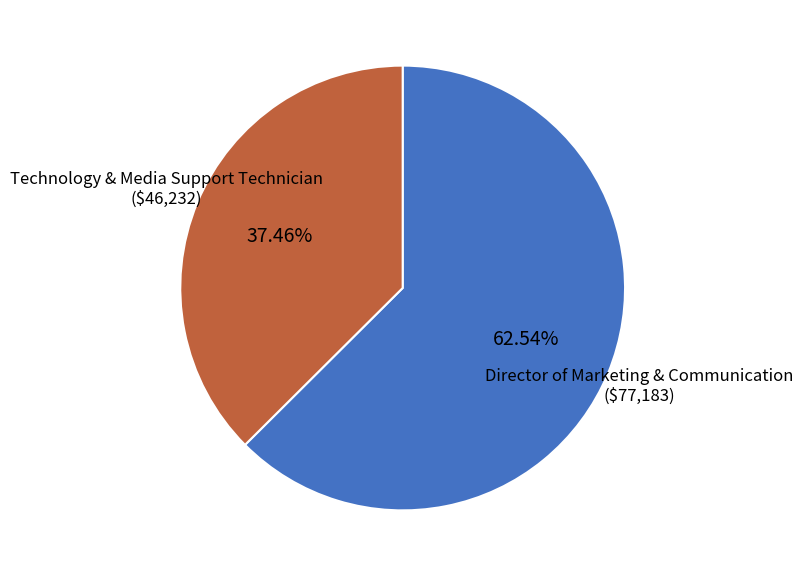

Is there any slice that represents more than half of the pie?

Yes